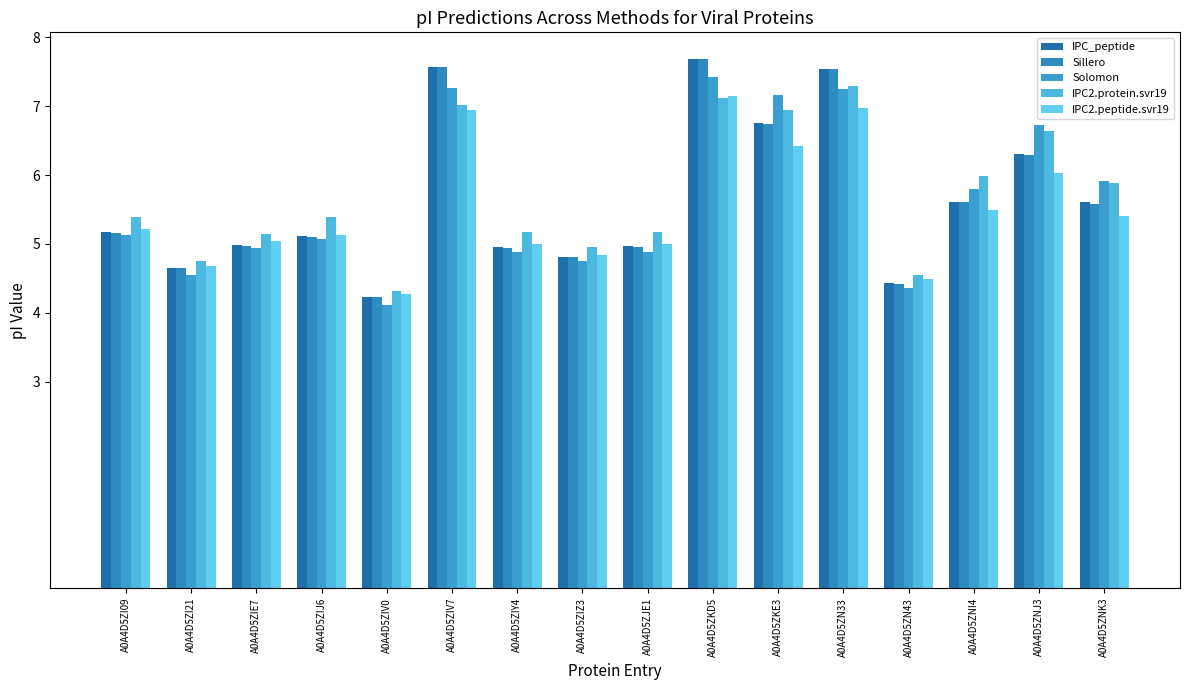

Which category has the highest value in the IPC2.protein.svr19 series?

A0A4D5ZN33